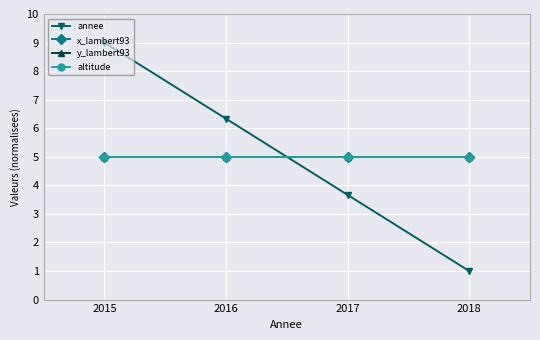

List the labels in order of altitude value, smallest first.

2015, 2016, 2017, 2018